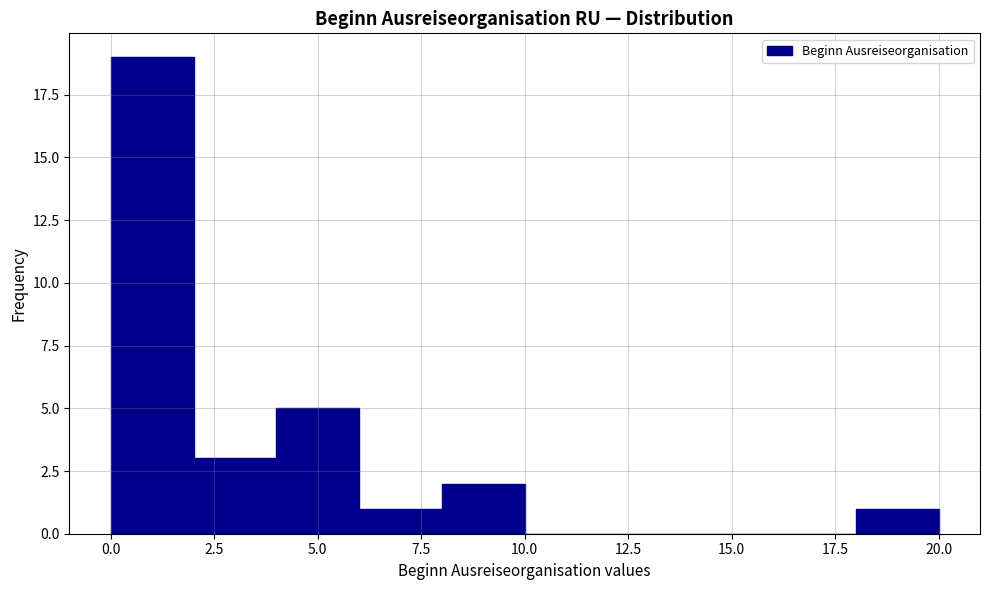

Which range on the x-axis has the tallest bar?

0 to 2